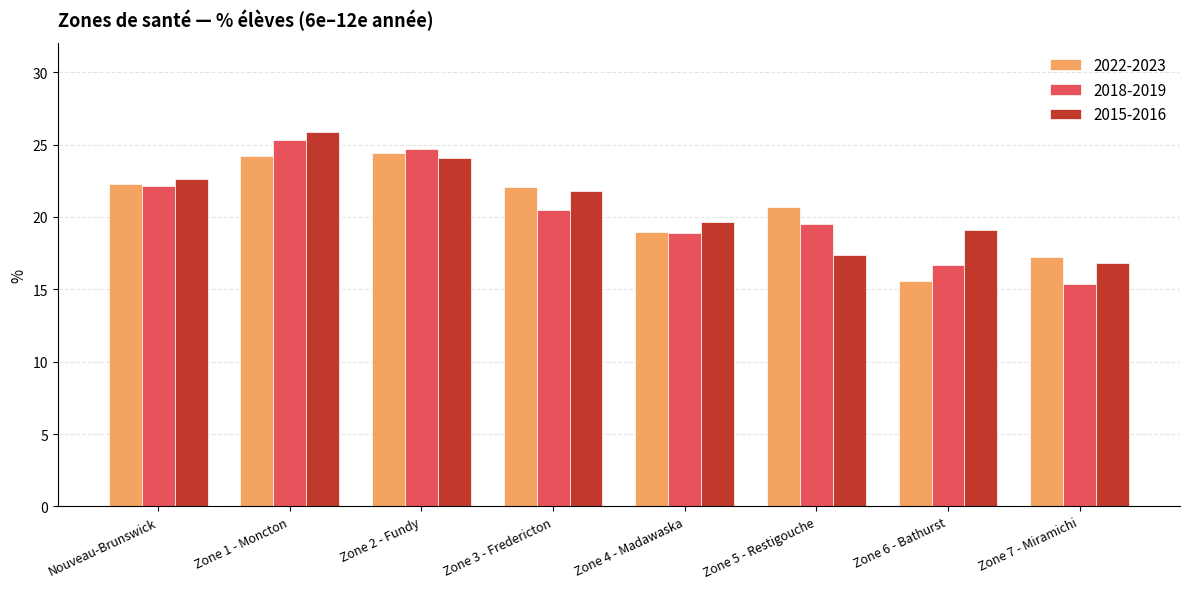

Reading right to left, what are all the values shown in this chart?

2022-2023: Zone 7 - Miramichi=17.3	Zone 6 - Bathurst=15.6	Zone 5 - Restigouche=20.7	Zone 4 - Madawaska=18.9	Zone 3 - Fredericton=22.1	Zone 2 - Fundy=24.4	Zone 1 - Moncton=24.2	Nouveau-Brunswick=22.3
2018-2019: Zone 7 - Miramichi=15.4	Zone 6 - Bathurst=16.7	Zone 5 - Restigouche=19.5	Zone 4 - Madawaska=18.9	Zone 3 - Fredericton=20.5	Zone 2 - Fundy=24.7	Zone 1 - Moncton=25.3	Nouveau-Brunswick=22.1
2015-2016: Zone 7 - Miramichi=16.8	Zone 6 - Bathurst=19.1	Zone 5 - Restigouche=17.4	Zone 4 - Madawaska=19.6	Zone 3 - Fredericton=21.8	Zone 2 - Fundy=24.1	Zone 1 - Moncton=25.9	Nouveau-Brunswick=22.6